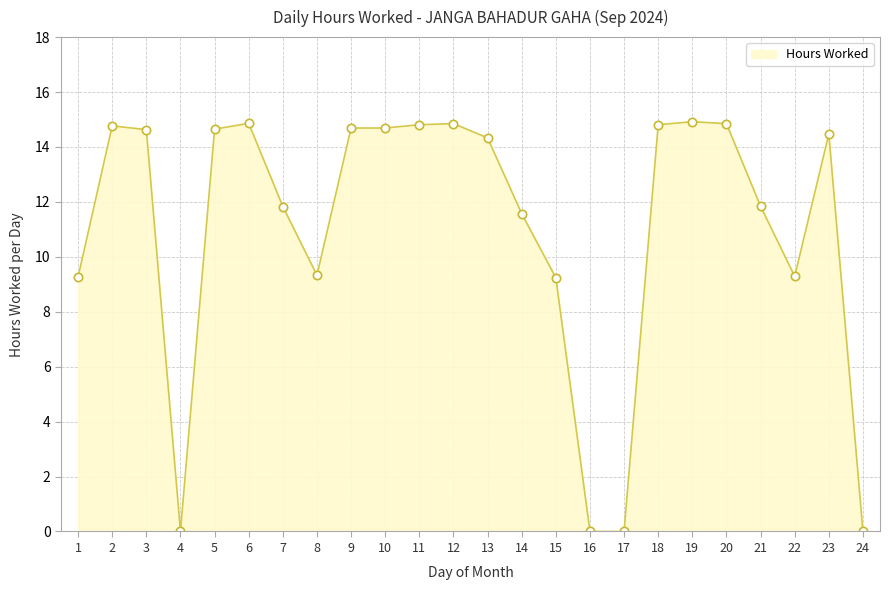

The chart shows a value of 4.6 at 23. True or false?

False